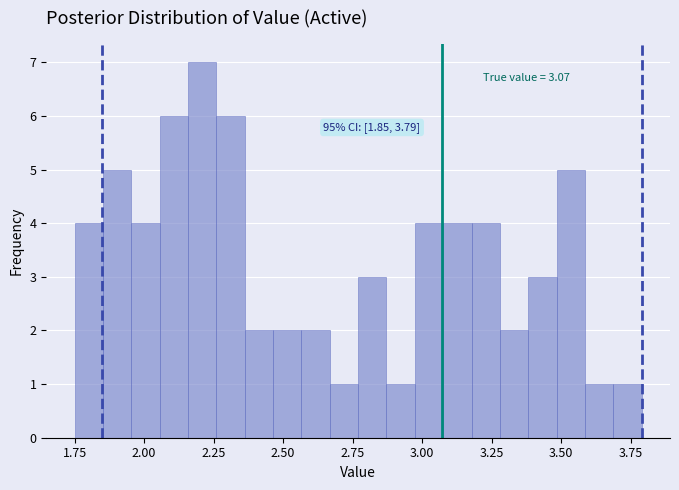

Read against the x-axis, roughly where is the centre of the tallest bar?

2.20